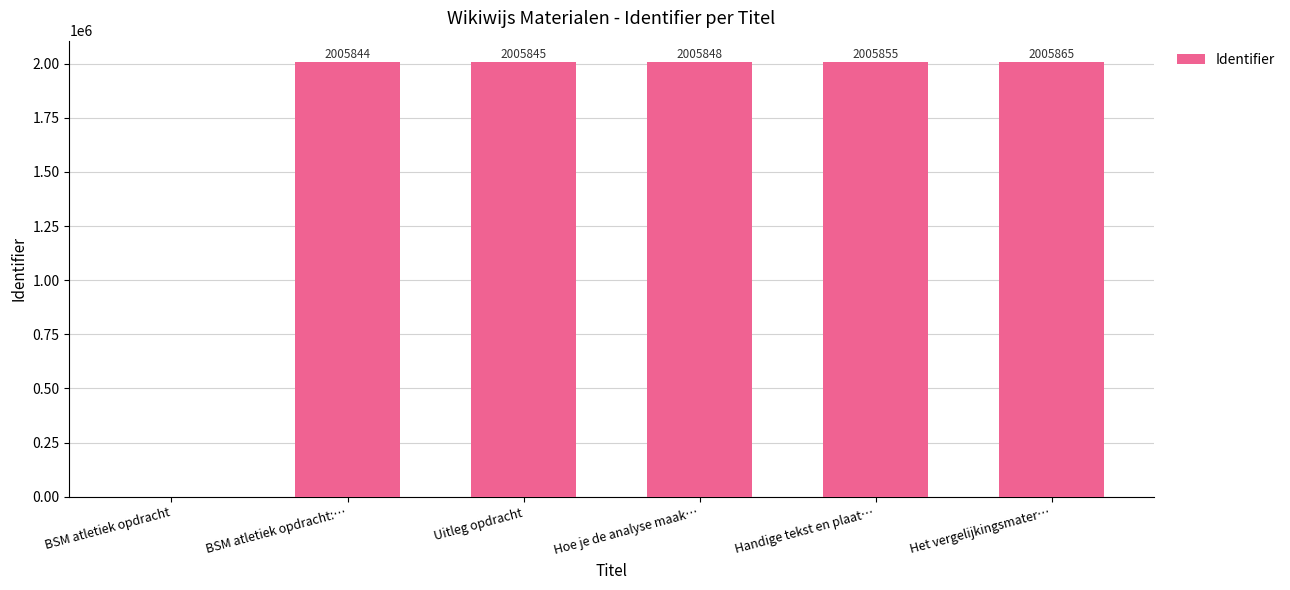

Reading left to right, list all the values displayed in this chart.

0	2005844	2005845	2005848	2005855	2005865